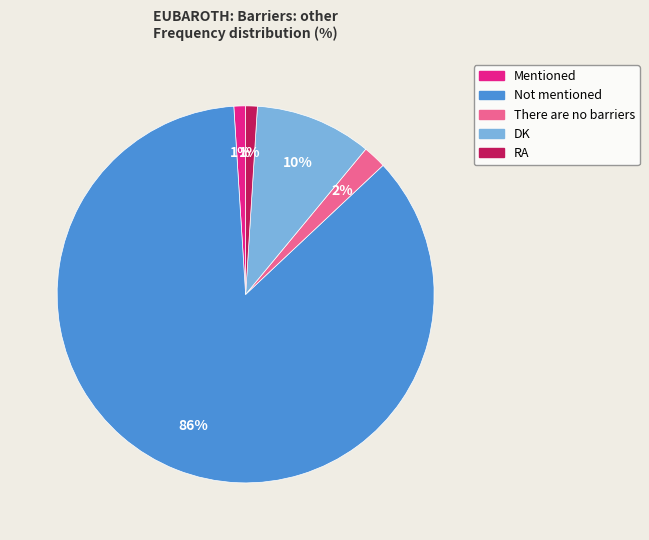

To the nearest percent, what is the combined percentage of There are no barriers and DK?

12%